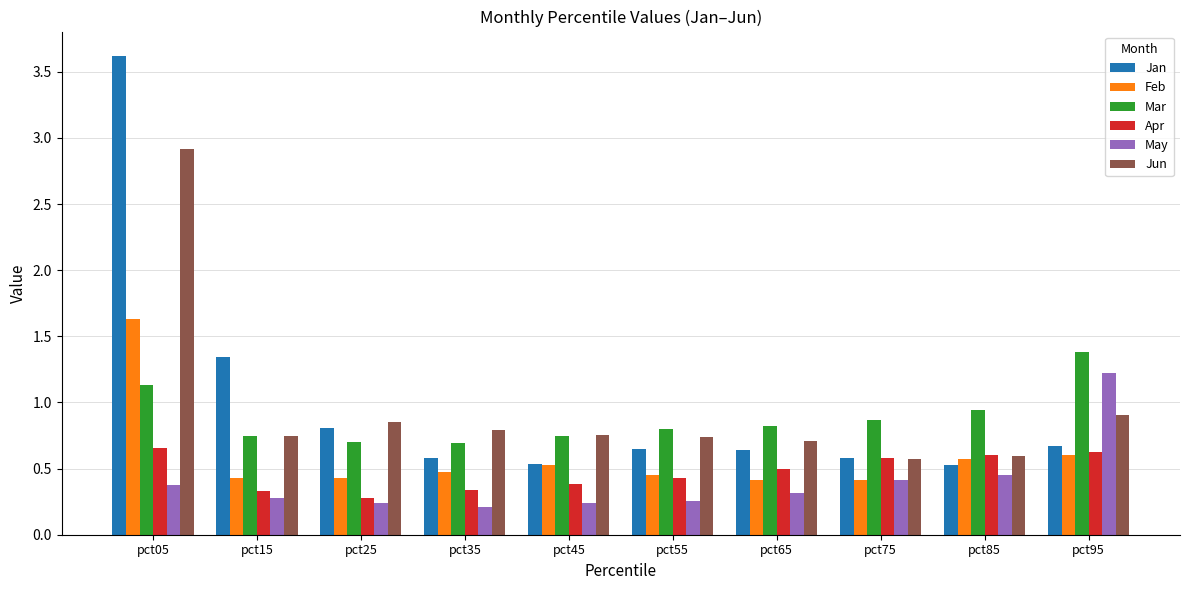

What is the difference between the second highest and minimum values in the Mar series?

0.4